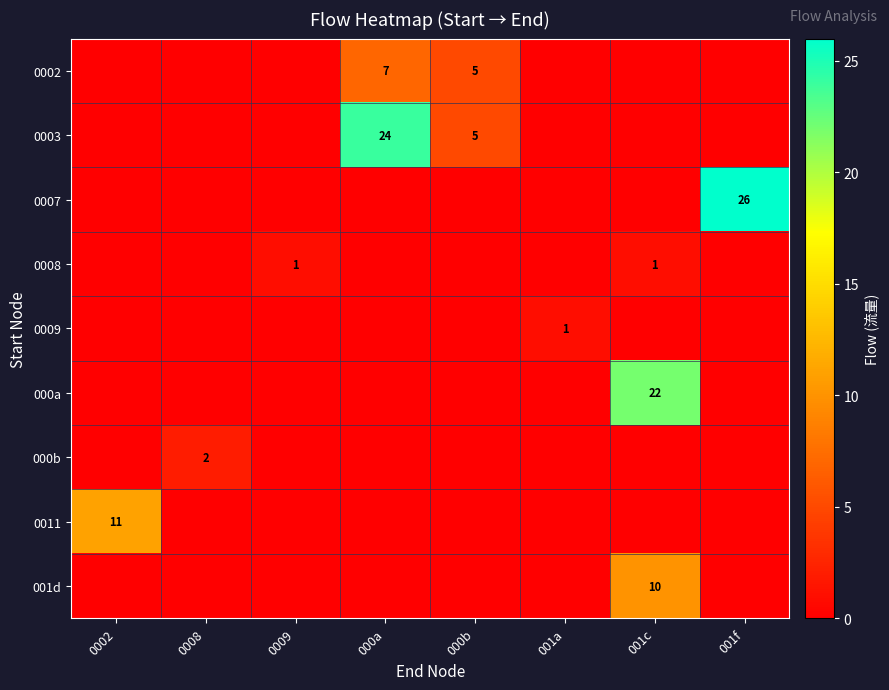

The value of 0002 at 000b is 5. True or false?

True